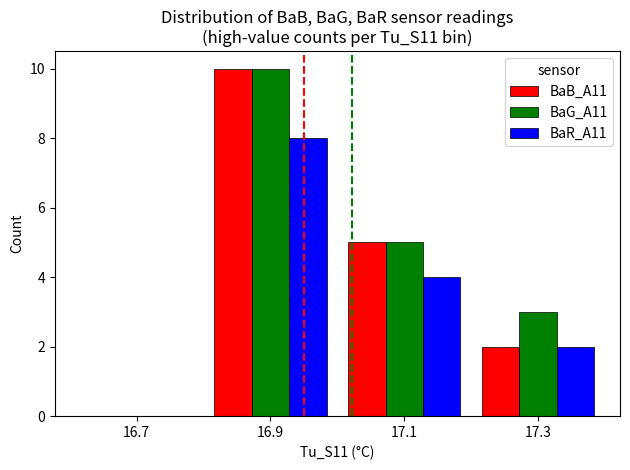

Between 17.1 and 17.3, which series saw the biggest shift?

BaB_A11